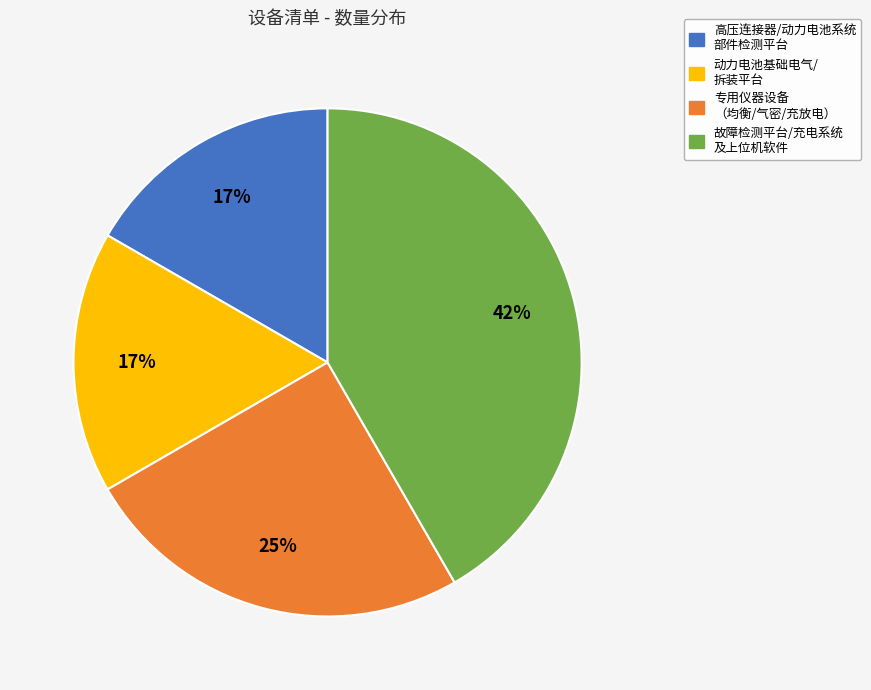

To the nearest percent, what is the average slice percentage?

25%